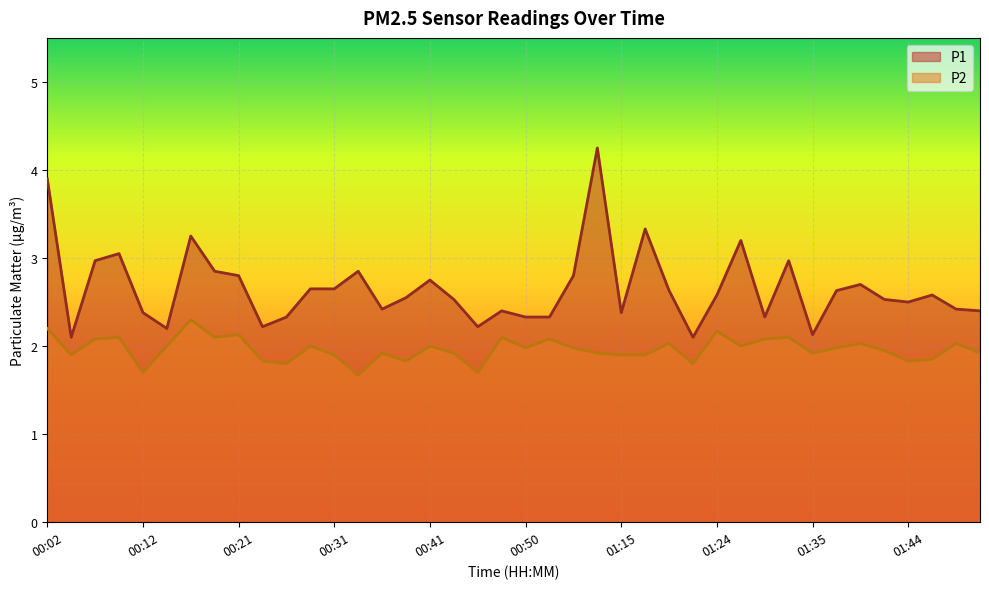

True or false: P1 has a value of 3.2 at 01:27.

True